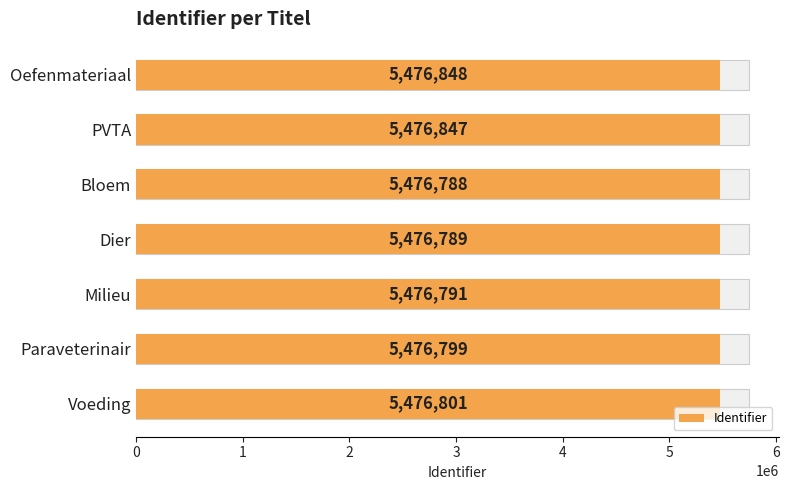

The chart shows a value of 5476848 at 0. True or false?

True